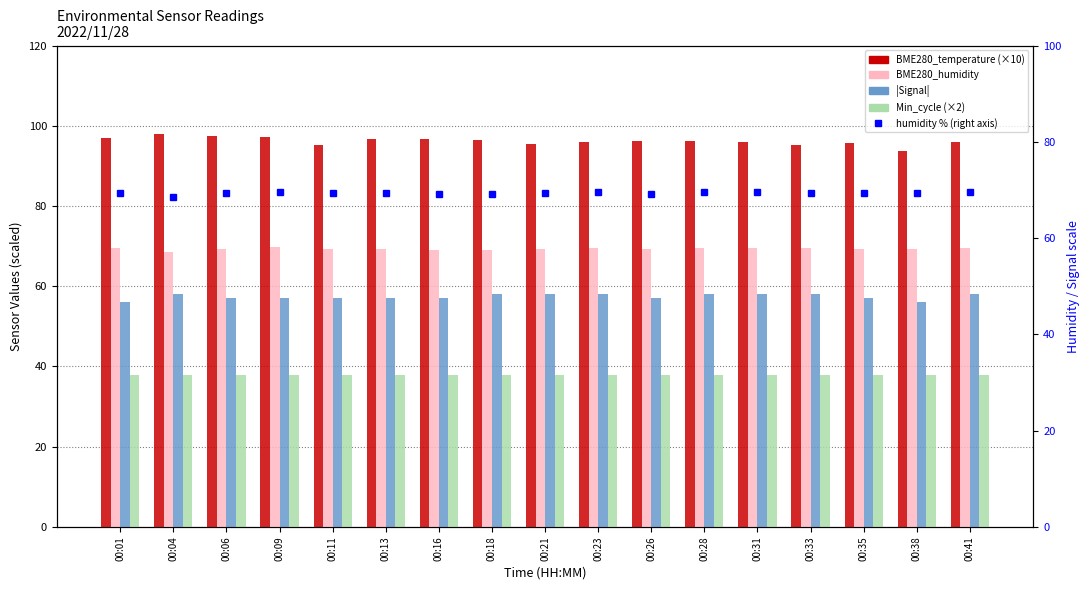

Reading left to right, transcribe all the data shown in this chart.

BME280_temperature (×10): 00:01=96.9	00:04=97.9	00:06=97.5	00:09=97.1	00:11=95.2	00:13=96.7	00:16=96.6	00:18=96.5	00:21=95.5	00:23=95.9	00:26=96.3	00:28=96.1	00:31=96.0	00:33=95.3	00:35=95.8	00:38=93.6	00:41=95.9
BME280_humidity: 00:01=69.5	00:04=68.6	00:06=69.3	00:09=69.7	00:11=69.3	00:13=69.3	00:16=69.1	00:18=69.2	00:21=69.4	00:23=69.5	00:26=69.2	00:28=69.6	00:31=69.5	00:33=69.4	00:35=69.3	00:38=69.3	00:41=69.5
|Signal|: 00:01=56.0	00:04=58.0	00:06=57.0	00:09=57.0	00:11=57.0	00:13=57.0	00:16=57.0	00:18=58.0	00:21=58.0	00:23=58.0	00:26=57.0	00:28=58.0	00:31=58.0	00:33=58.0	00:35=57.0	00:38=56.0	00:41=58.0
Min_cycle (×2): 00:01=38.0	00:04=38.0	00:06=38.0	00:09=38.0	00:11=38.0	00:13=38.0	00:16=38.0	00:18=38.0	00:21=38.0	00:23=38.0	00:26=38.0	00:28=38.0	00:31=38.0	00:33=38.0	00:35=38.0	00:38=38.0	00:41=38.0
humidity % (right axis): 00:01=69.5	00:04=68.6	00:06=69.3	00:09=69.7	00:11=69.3	00:13=69.3	00:16=69.1	00:18=69.2	00:21=69.4	00:23=69.5	00:26=69.2	00:28=69.6	00:31=69.5	00:33=69.4	00:35=69.3	00:38=69.3	00:41=69.5